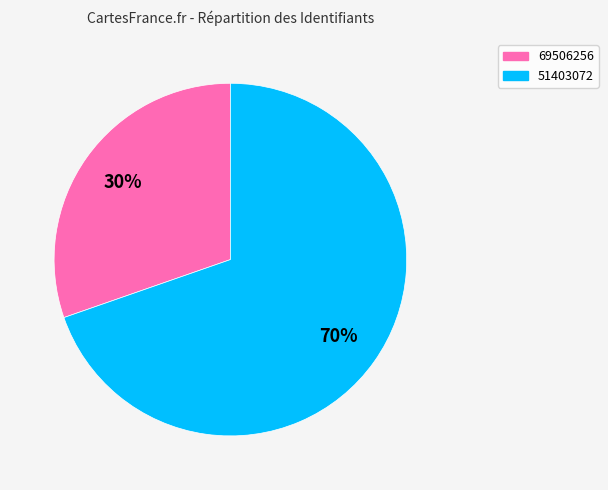

How many segments does this pie chart have?

2